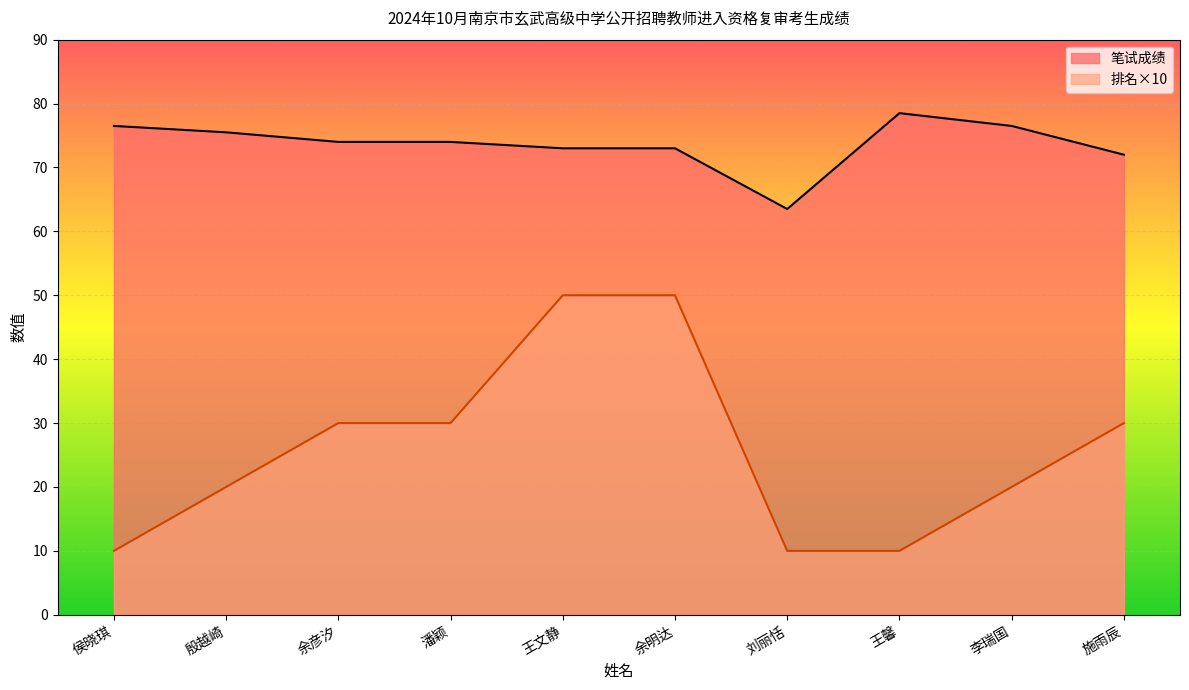

At which category does 笔试成绩 reach its first local peak?

王馨